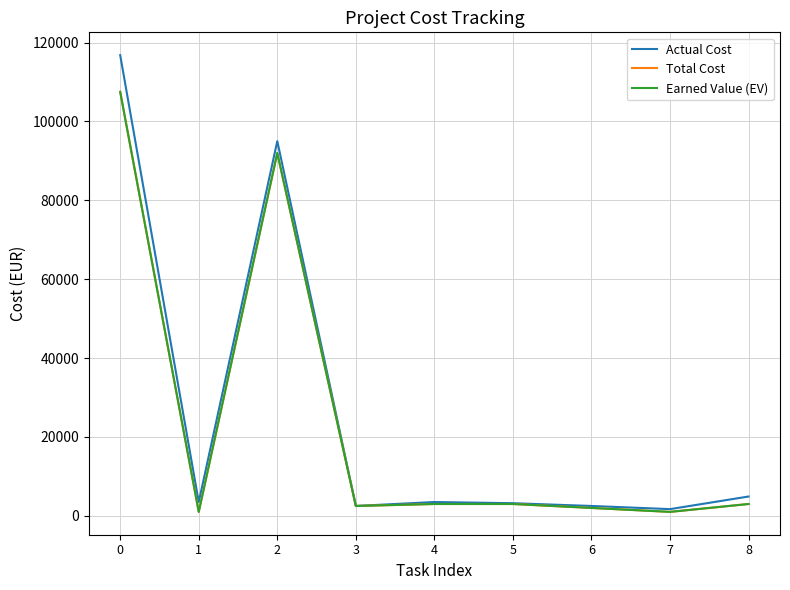

Does the chart display data point markers on the line(s)?

No